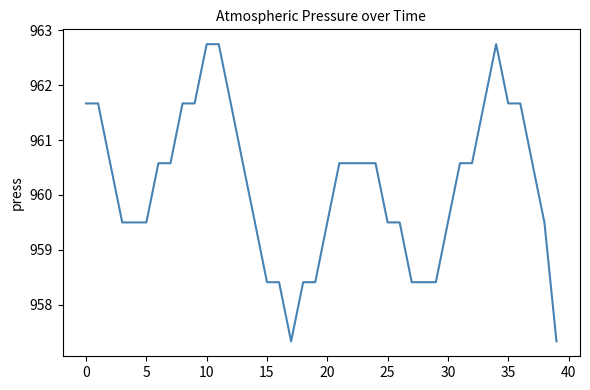

What is the difference between the maximum and minimum values?

5.4